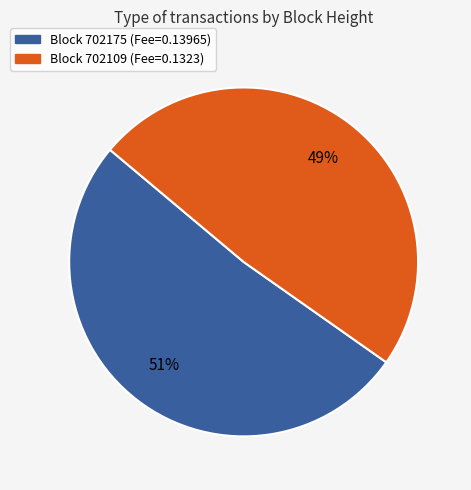

Does any single category account for the majority?

Yes